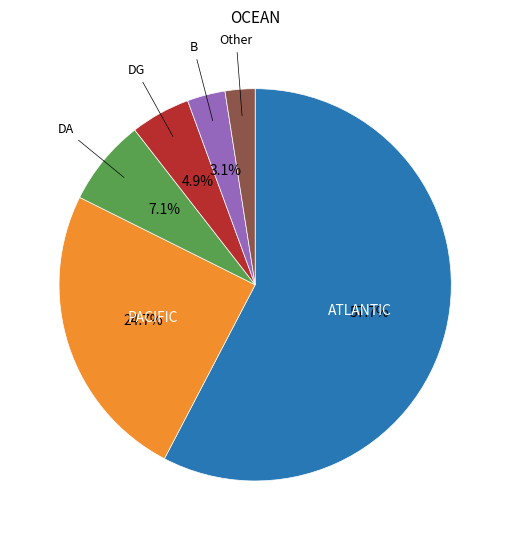

Does any single category account for the majority?

Yes